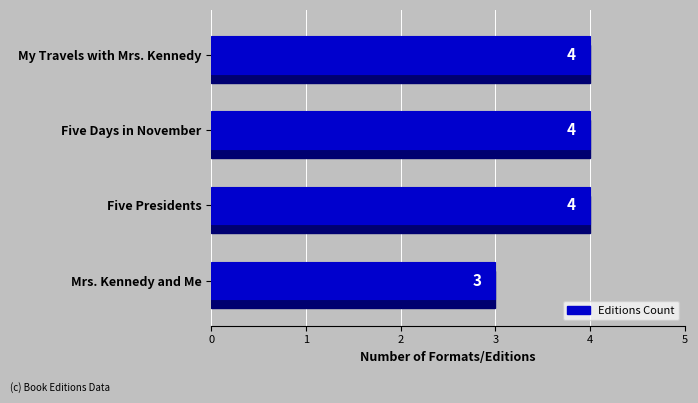

What is the sum of all values?

15